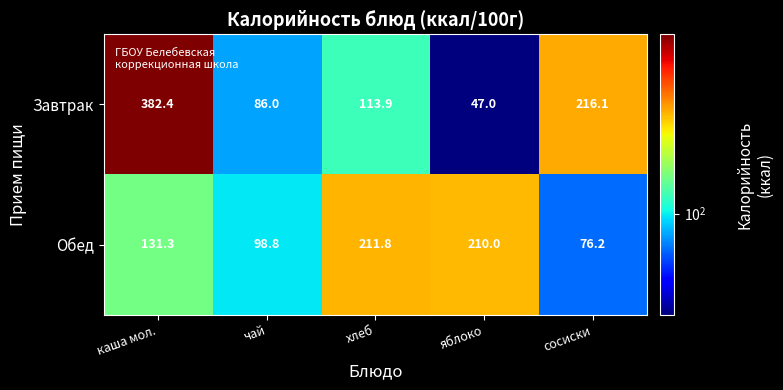

At хлеб, list the series in order from largest to smallest.

Обед, Завтрак